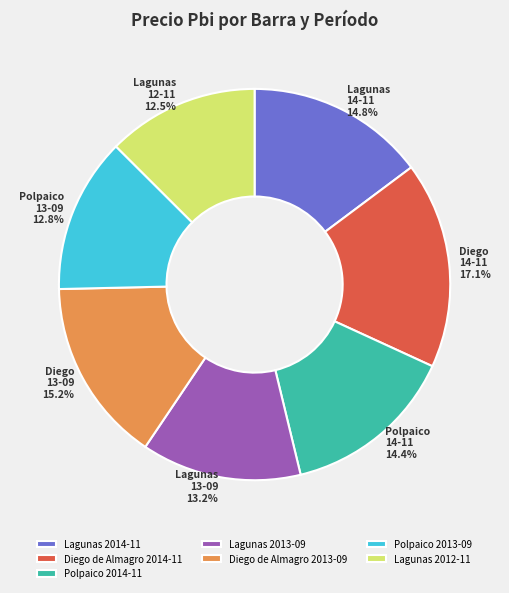

How many segments does this pie chart have?

7